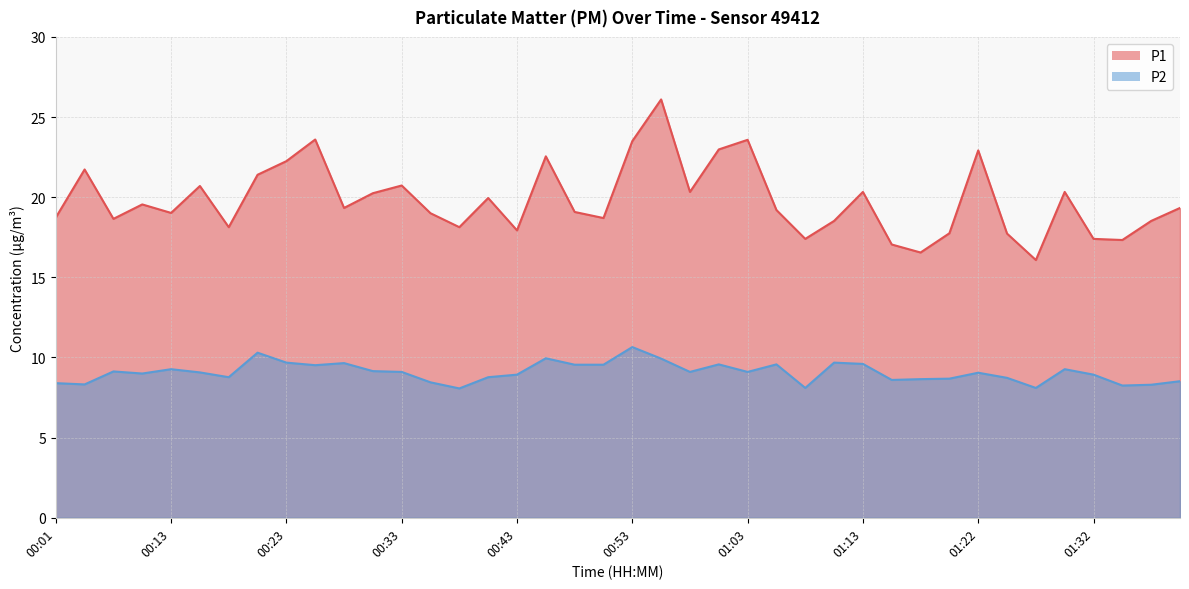

Reading left to right, transcribe all the data shown in this chart.

P1: 00:01=18.7	00:03=21.7	00:06=18.6	00:11=19.6	00:13=19.0	00:16=20.7	00:18=18.1	00:21=21.4	00:23=22.2	00:26=23.6	00:28=19.3	00:31=20.2	00:33=20.7	00:36=19.0	00:38=18.1	00:41=19.9	00:43=17.9	00:46=22.6	00:48=19.1	00:50=18.7	00:53=23.5	00:55=26.1	00:58=20.3	01:00=23.0	01:03=23.6	01:05=19.2	01:08=17.4	01:10=18.5	01:13=20.3	01:15=17.1	01:18=16.6	01:20=17.8	01:22=22.9	01:25=17.7	01:27=16.1	01:30=20.3	01:32=17.4	01:35=17.3	01:37=18.5	01:40=19.3
P2: 00:01=8.4	00:03=8.3	00:06=9.1	00:11=9.0	00:13=9.3	00:16=9.1	00:18=8.8	00:21=10.3	00:23=9.7	00:26=9.5	00:28=9.7	00:31=9.2	00:33=9.1	00:36=8.4	00:38=8.1	00:41=8.8	00:43=8.9	00:46=9.9	00:48=9.6	00:50=9.6	00:53=10.7	00:55=9.9	00:58=9.1	01:00=9.6	01:03=9.1	01:05=9.6	01:08=8.1	01:10=9.7	01:13=9.6	01:15=8.6	01:18=8.7	01:20=8.7	01:22=9.1	01:25=8.7	01:27=8.1	01:30=9.3	01:32=8.9	01:35=8.2	01:37=8.3	01:40=8.5